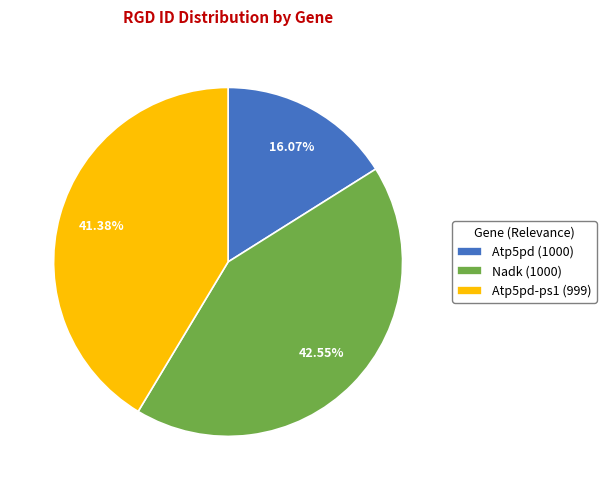

Is Atp5pd (1000) the majority of the pie?

No